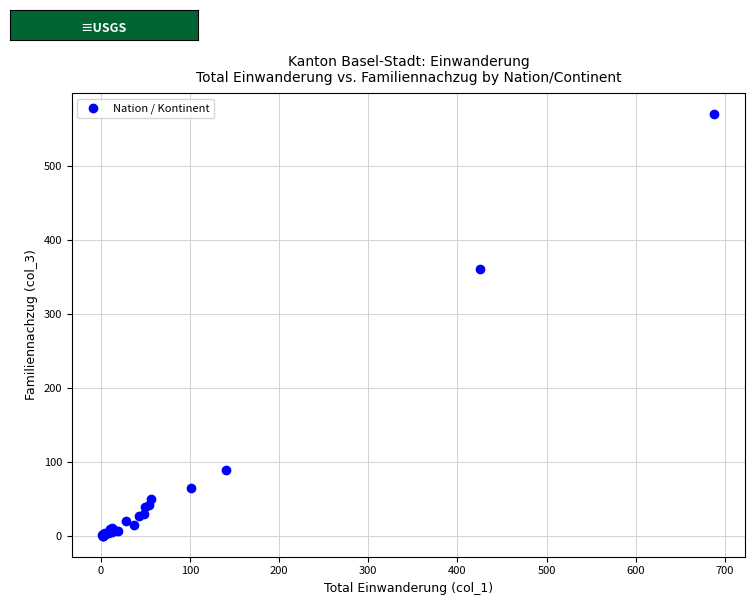

What Y value in the scatter plot is closest to 285?

360